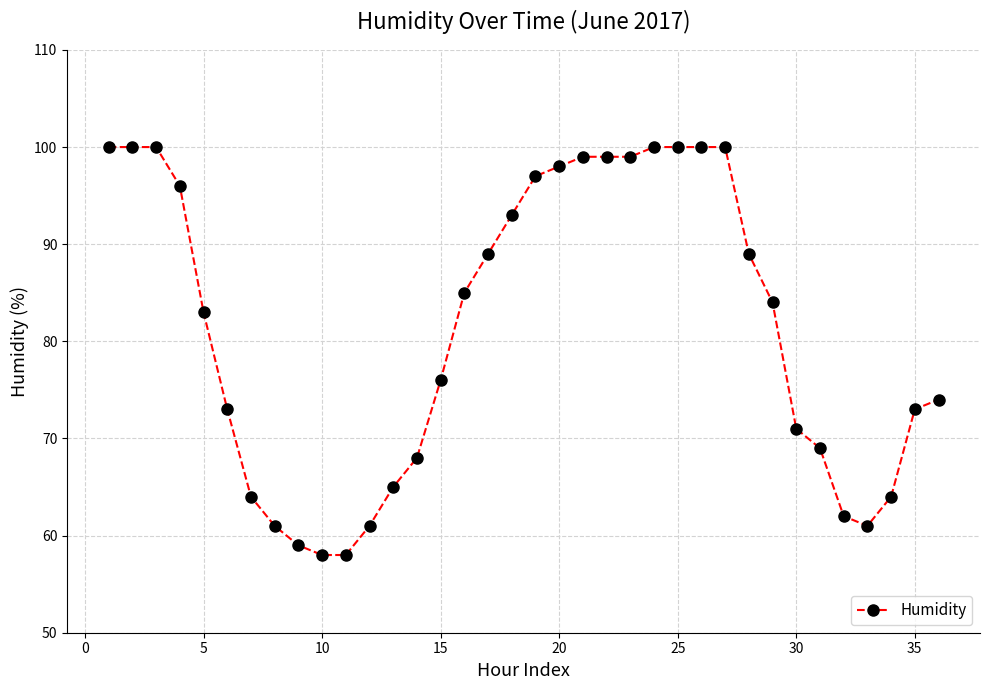

What is the difference between the second highest and minimum values?

42